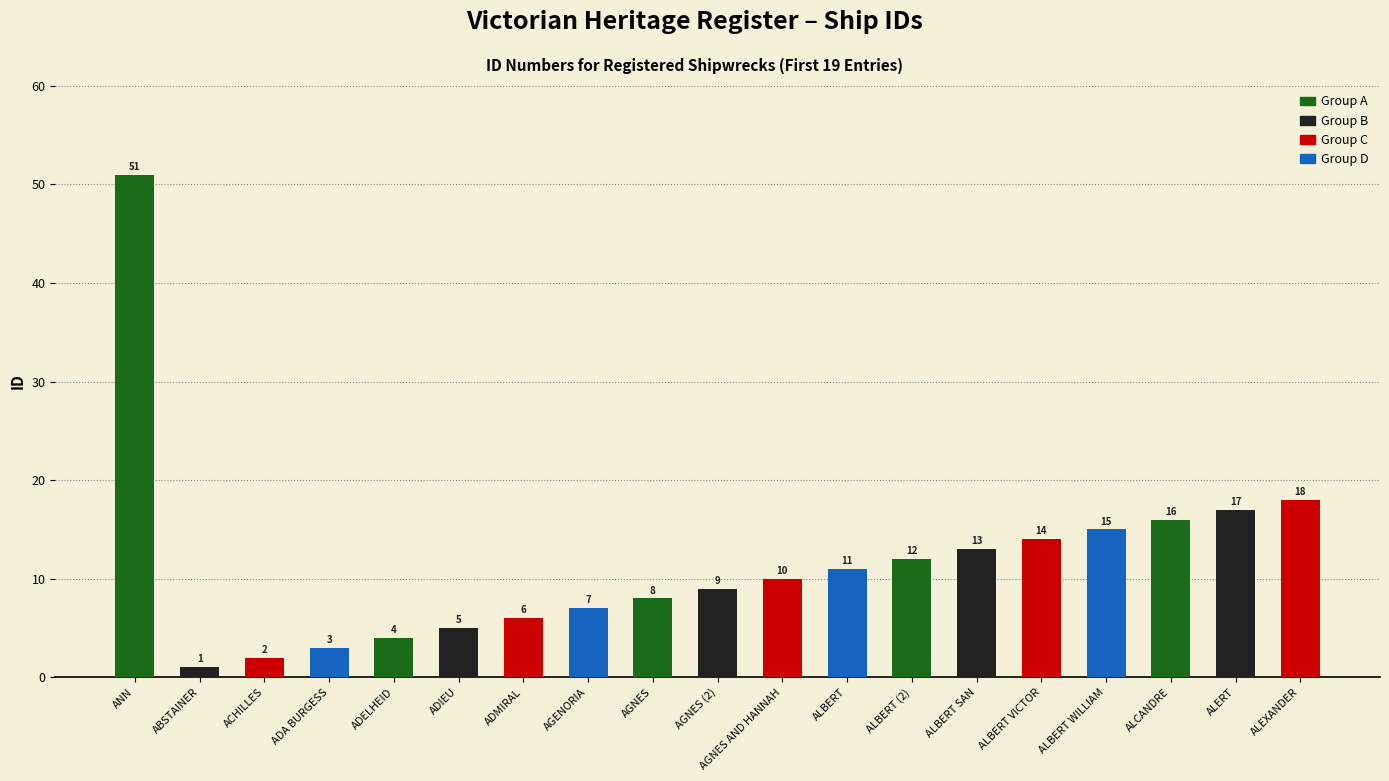

How many values are below 10?

9